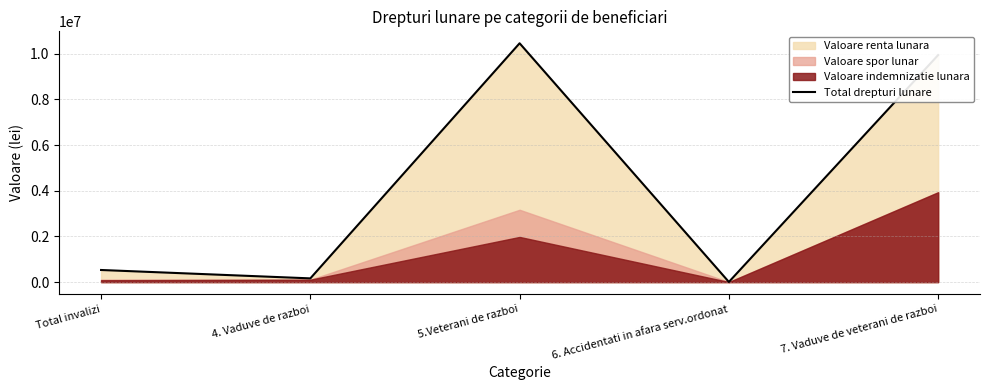

List the labels in order of value, smallest first.

6. Accidentati in afara serv.ordonat, 4. Vaduve de razboi, Total invalizi, 7. Vaduve de veterani de razboi, 5.Veterani de razboi